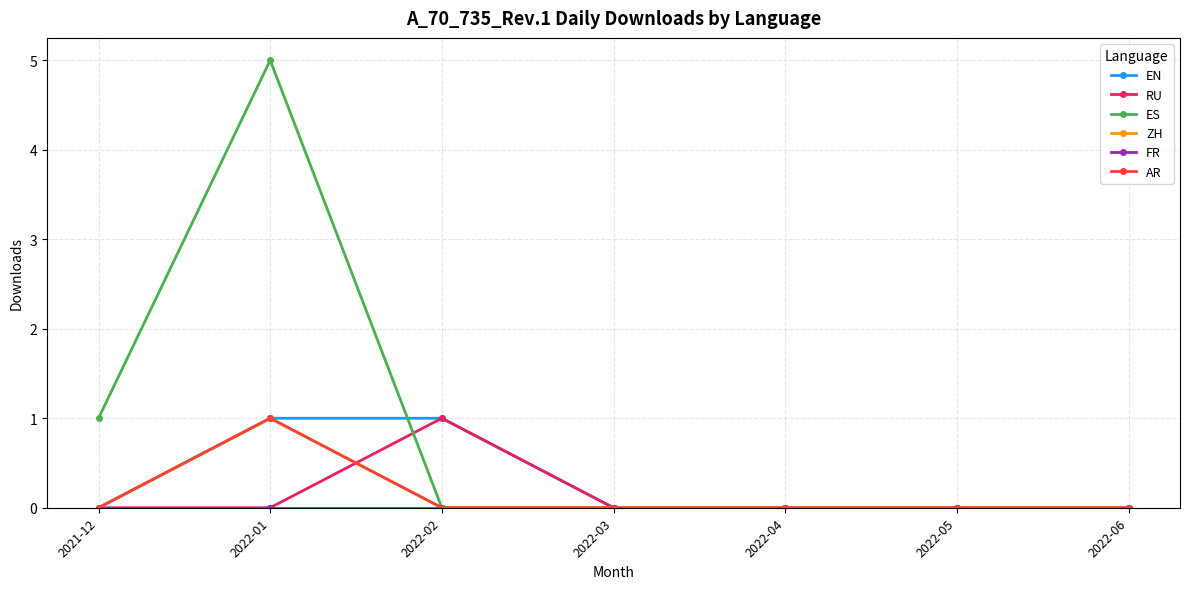

Does the chart have visible grid lines?

Yes